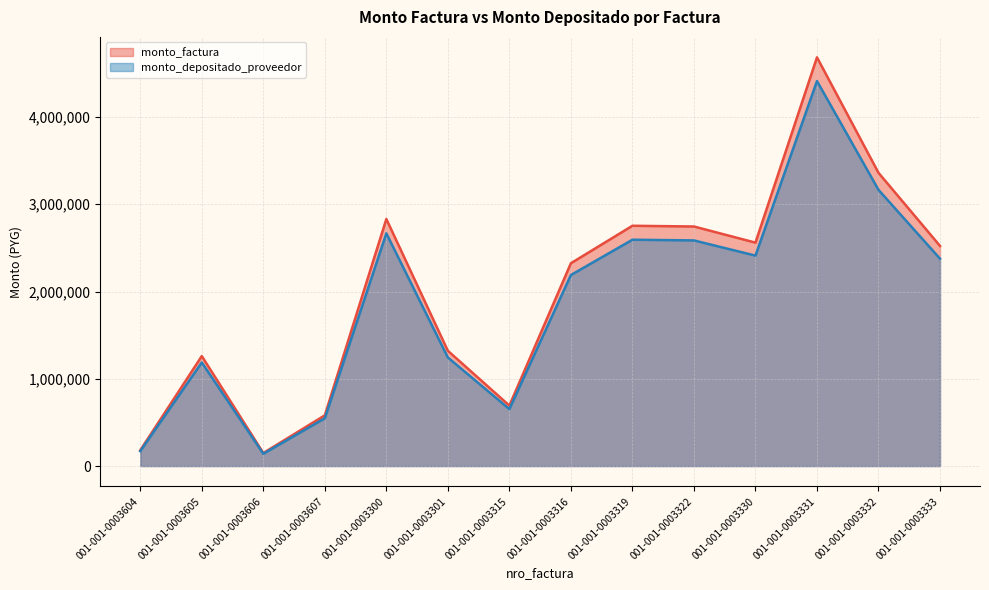

What is the label of the 9th point from the right?

001-001-0003301